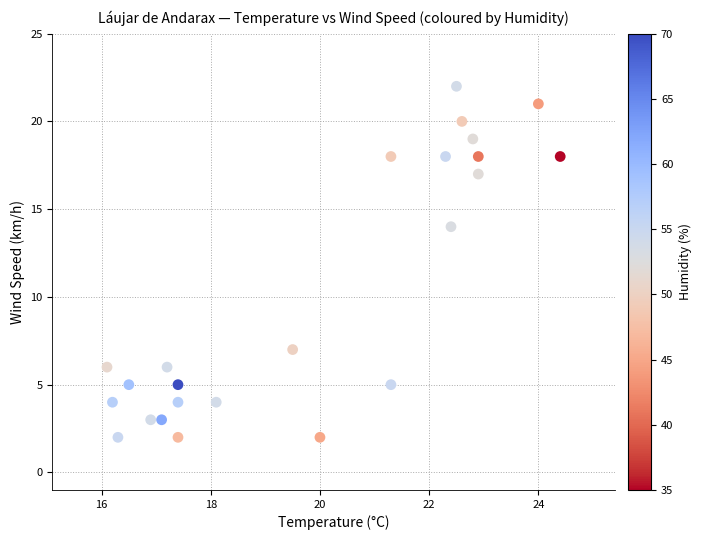

What is the range of Y values (max minus min)?

20